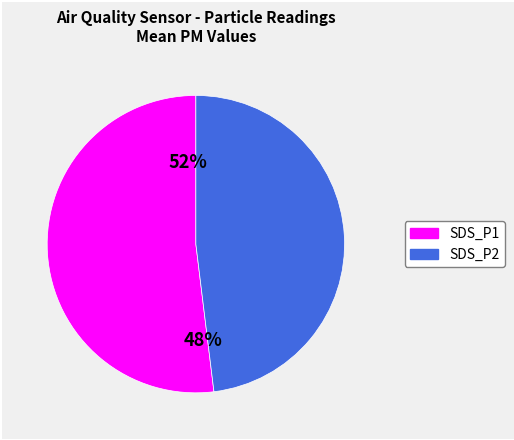

Which category accounts for the majority?

SDS_P1